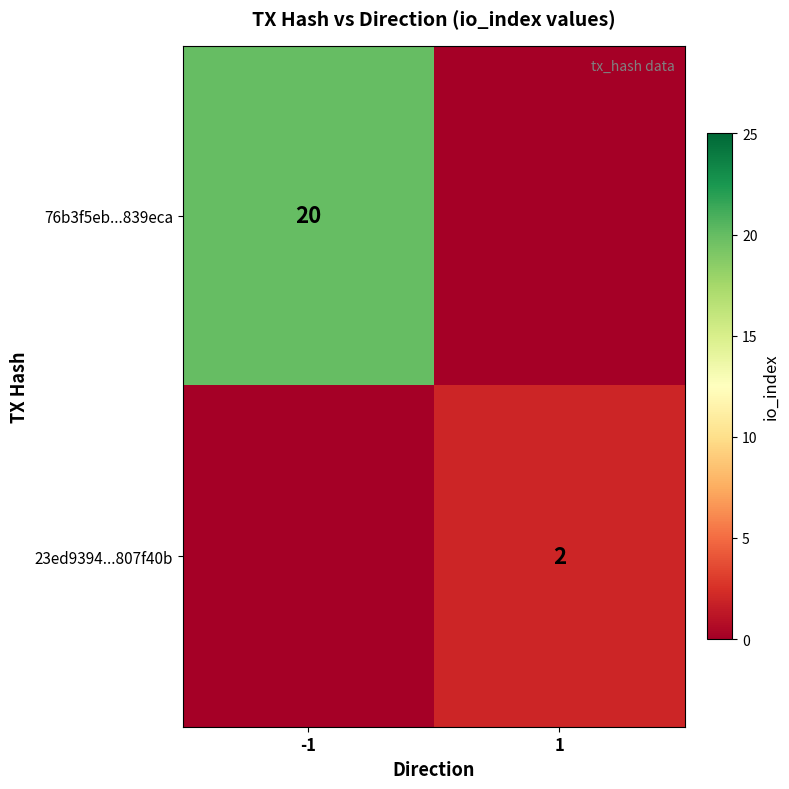

True or false: 76b3f5eb...839eca has a value of 20 at -1.

True